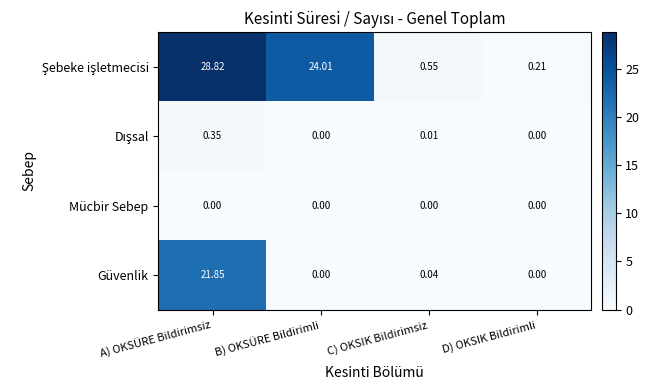

At which label is Güvenlik closest to 10?

C) OKSIK Bildirimsiz